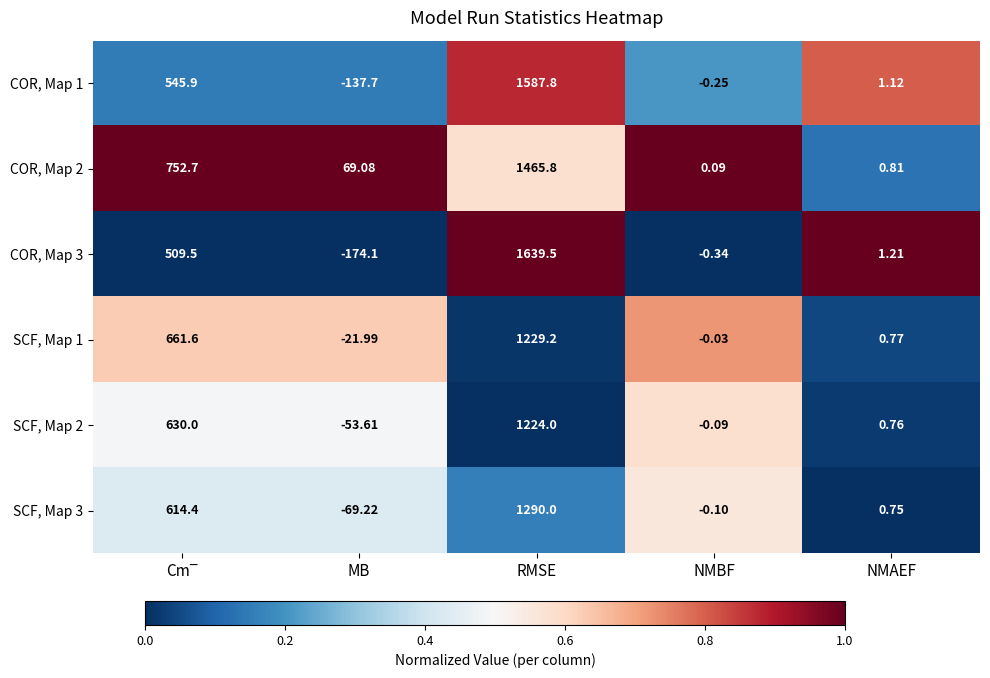

At which category is the sum across all series the highest?

RMSE